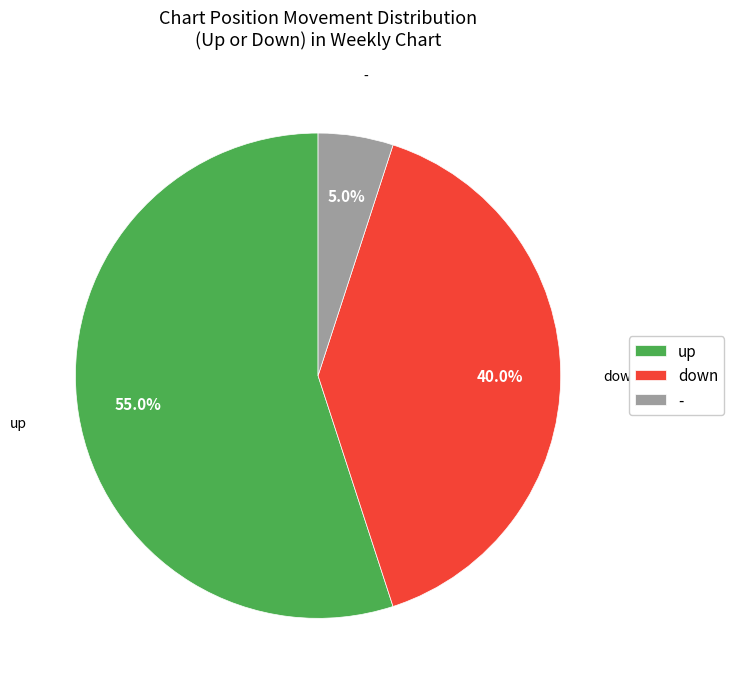

Is it true that down is 40% of the pie?

True